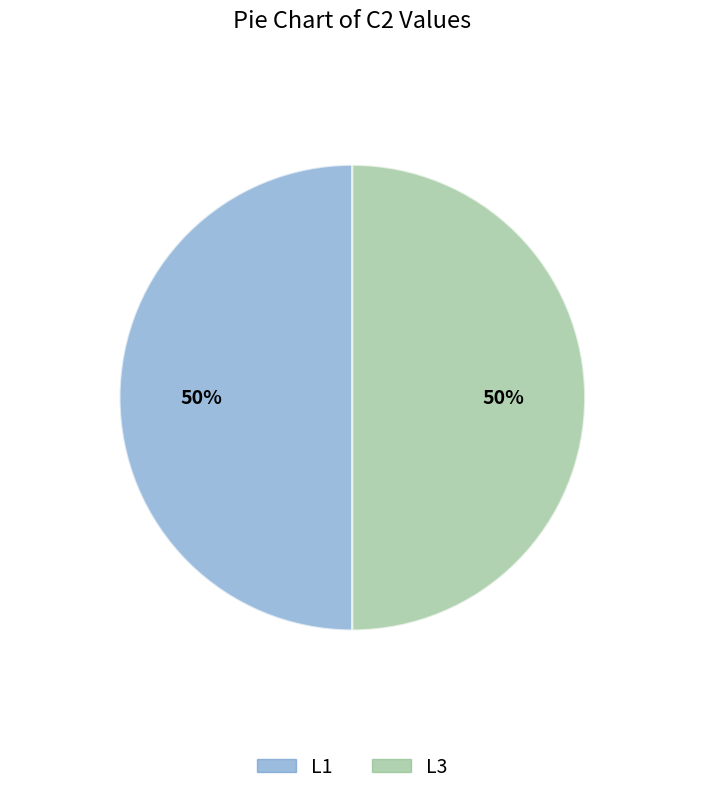

To the nearest percent, what is the average slice percentage?

50%